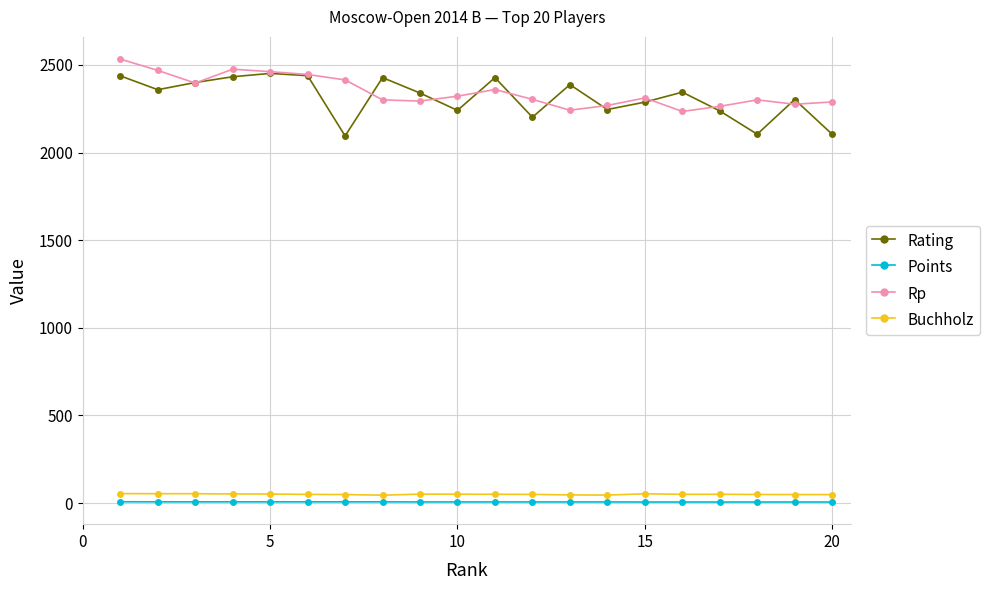

True or false: Buchholz and Rating intersect in this chart.

False